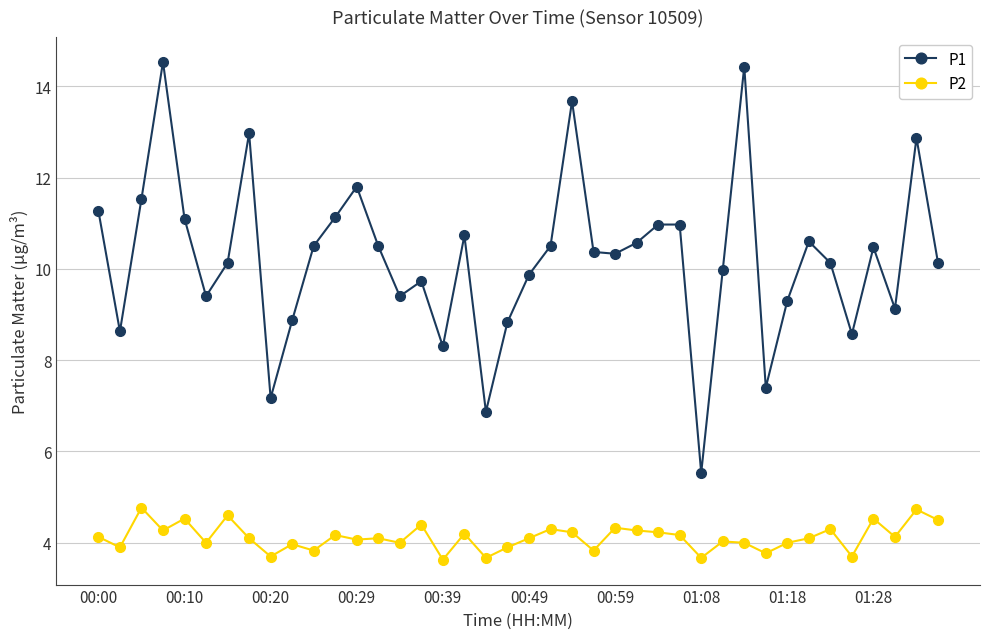

What is the value of the P2 point at the 32nd from the left?

3.8